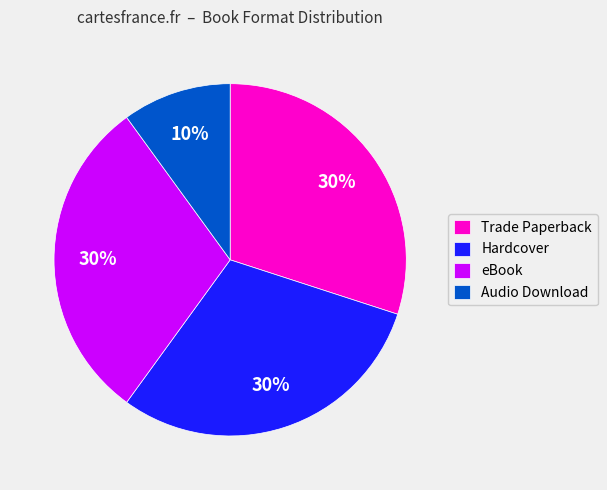

What is the ratio of the value at eBook to the value at Audio Download?

3.0